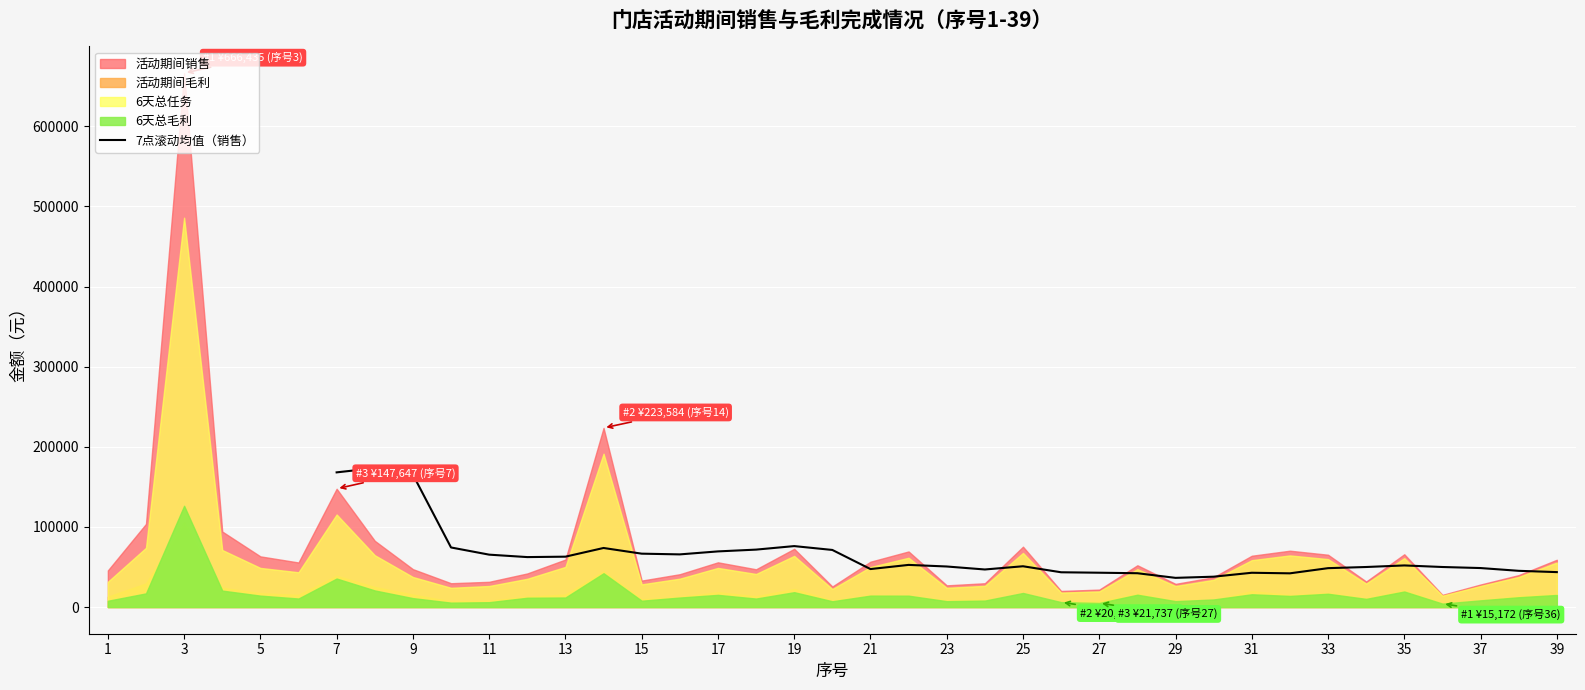

What is the maximum value for 7点滚动均值（销售）?

173370.2